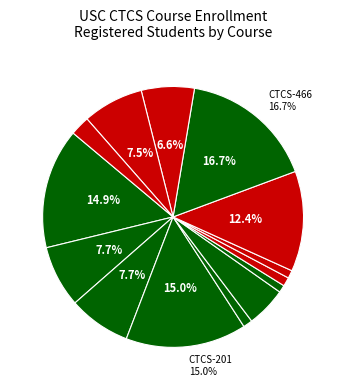

How many slices are in this pie chart?

14